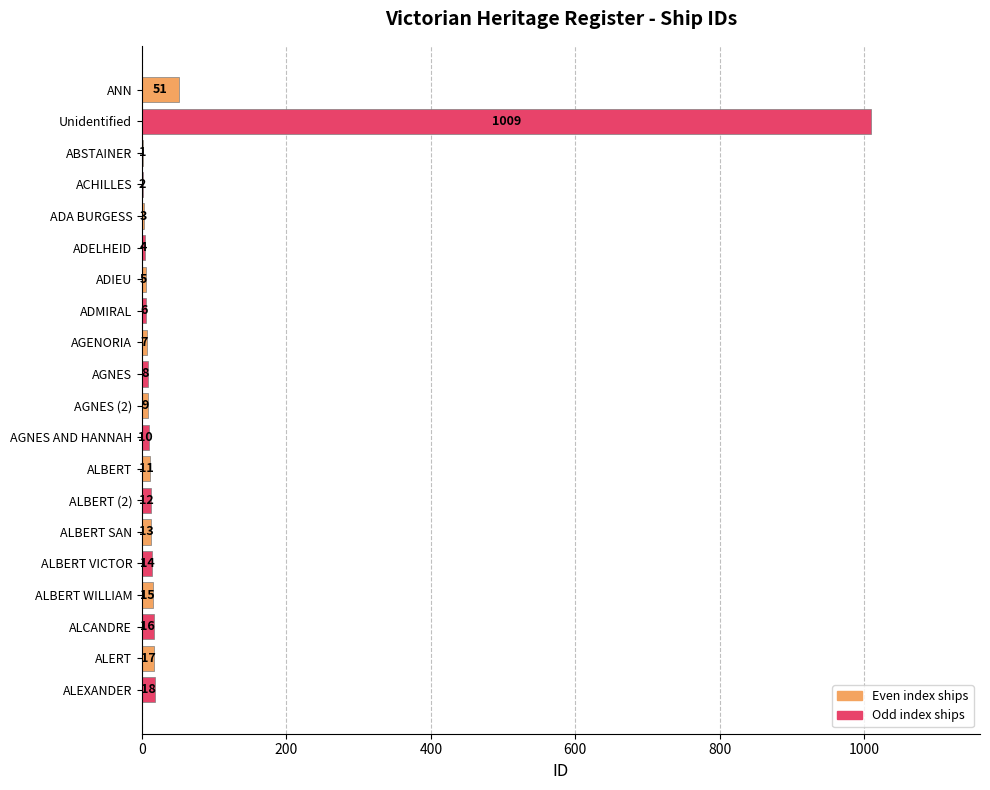

What is the sum of all values?

1231